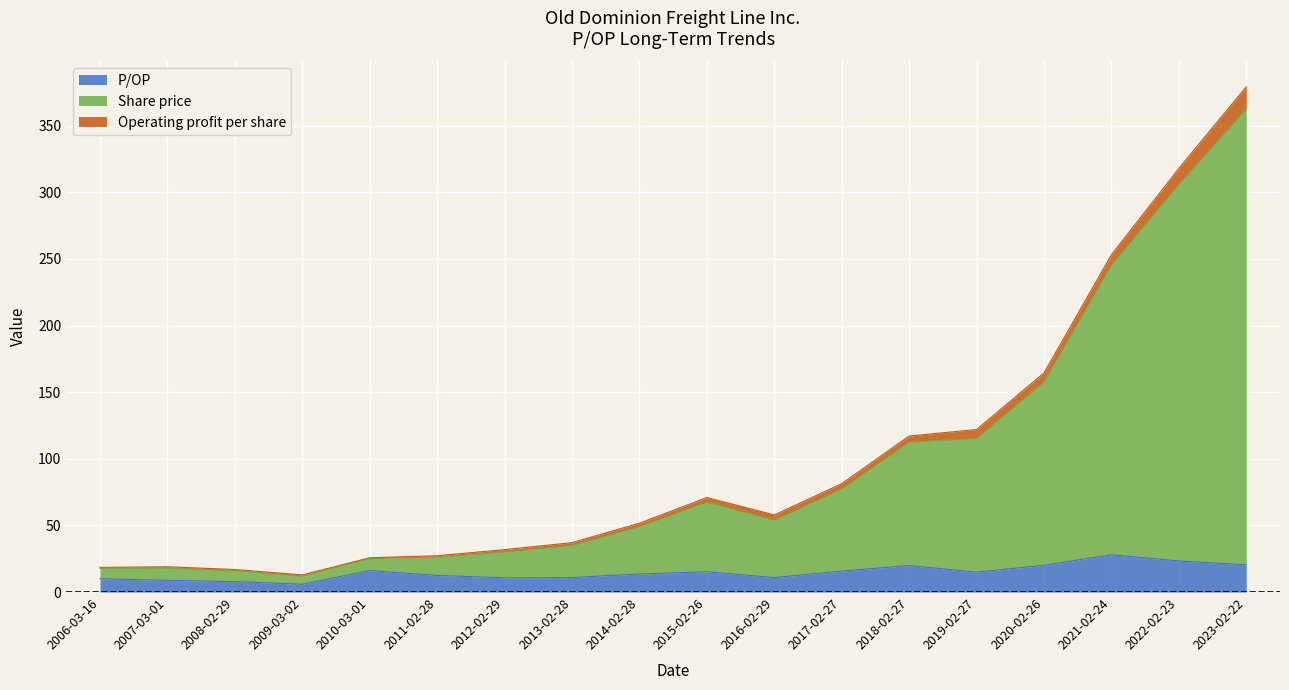

What is the spread (max minus min) of values at 2006-03-16?

8.5